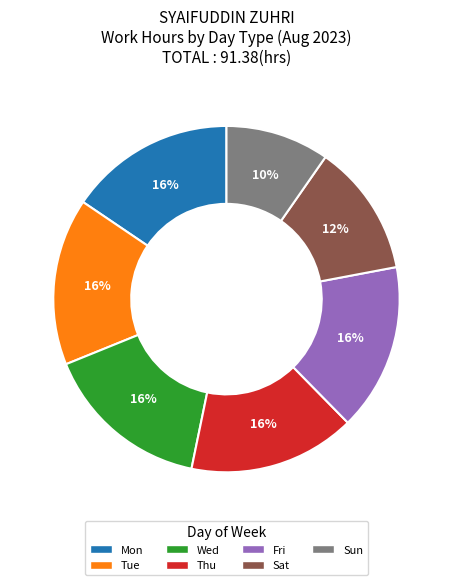

To the nearest percent, what percentage of the pie is Sat?

12%